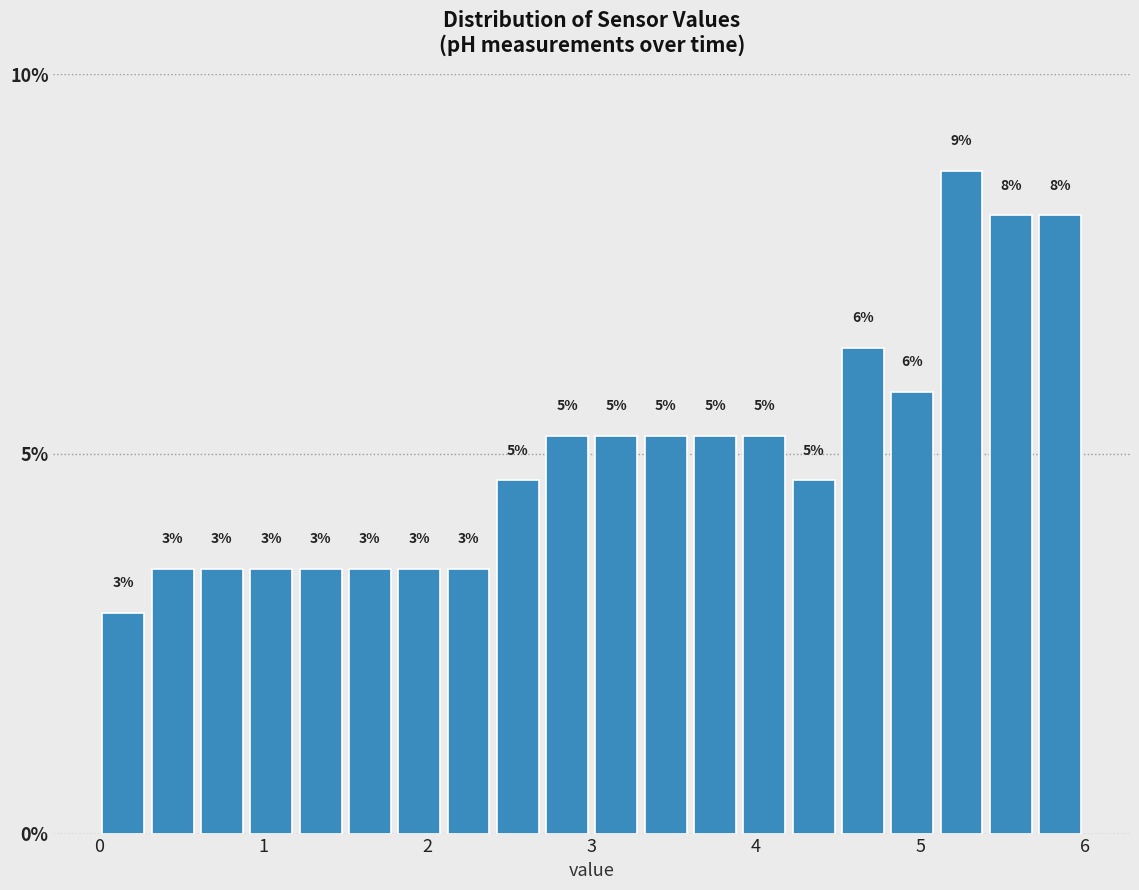

Read against the x-axis, roughly where is the centre of the tallest bar?

5.3